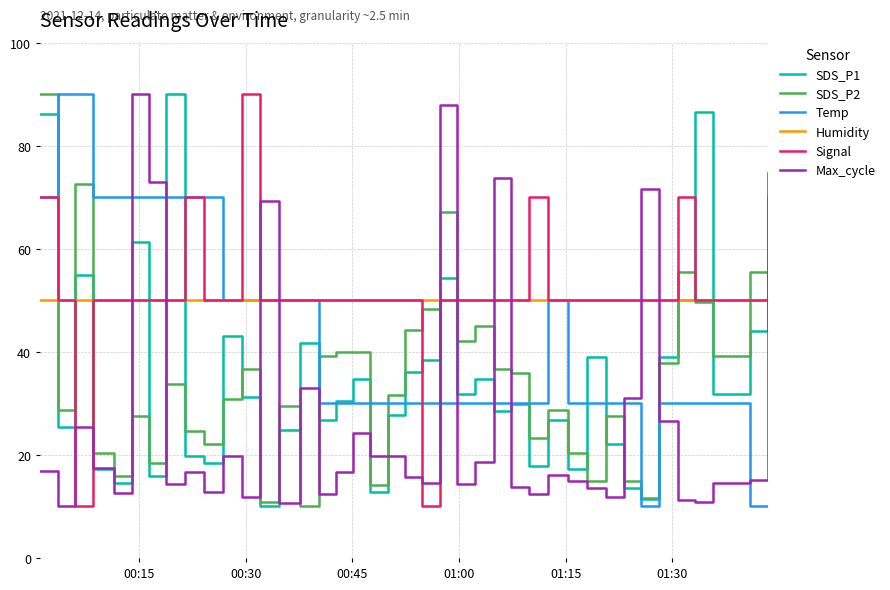

What is the maximum value shown in the chart?

90.0